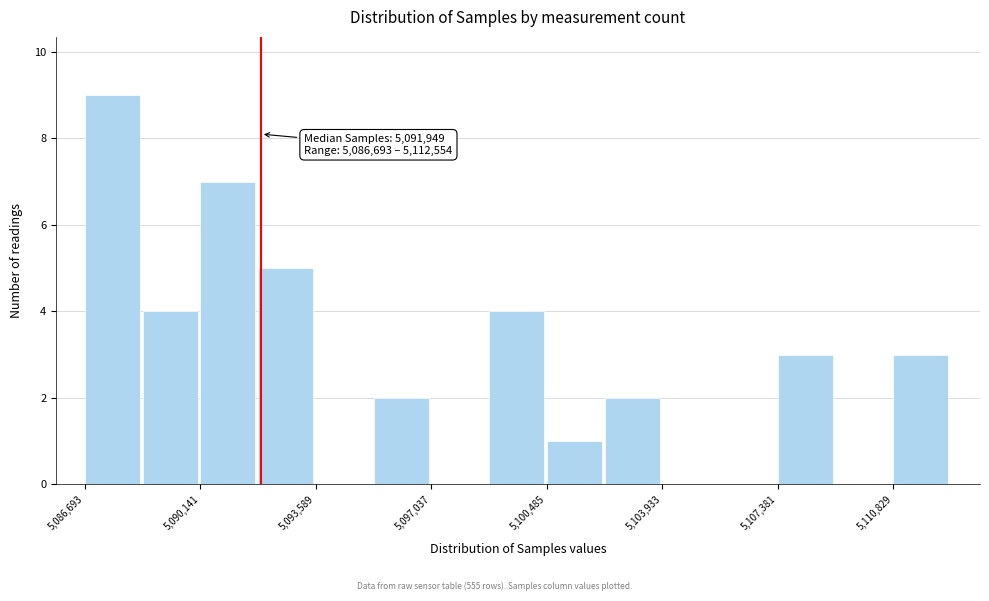

Read against the x-axis, roughly where is the centre of the tallest bar?

5087500